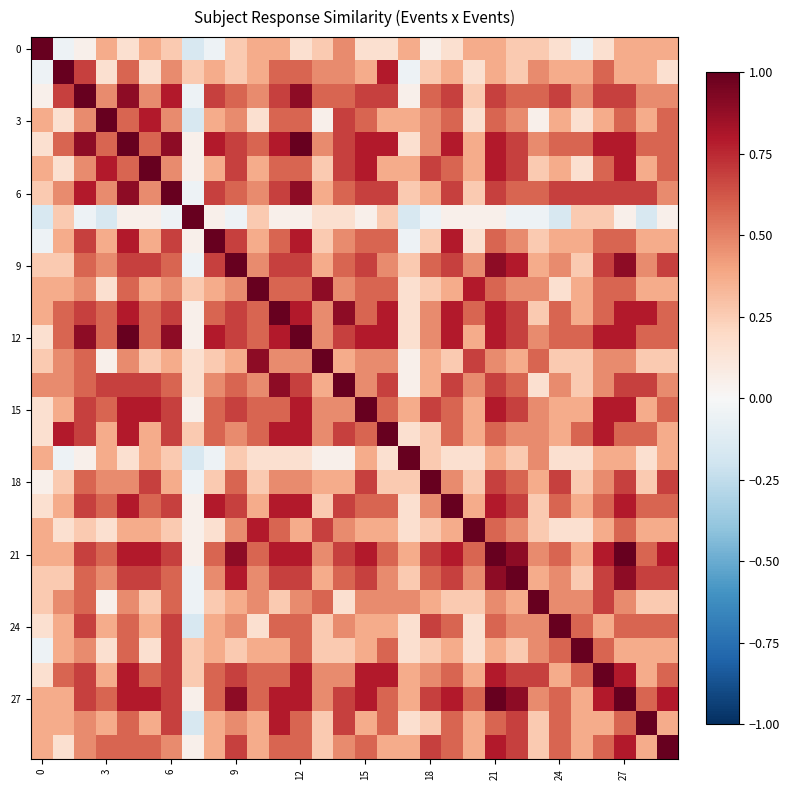

Which series has the largest total across all categories?

21